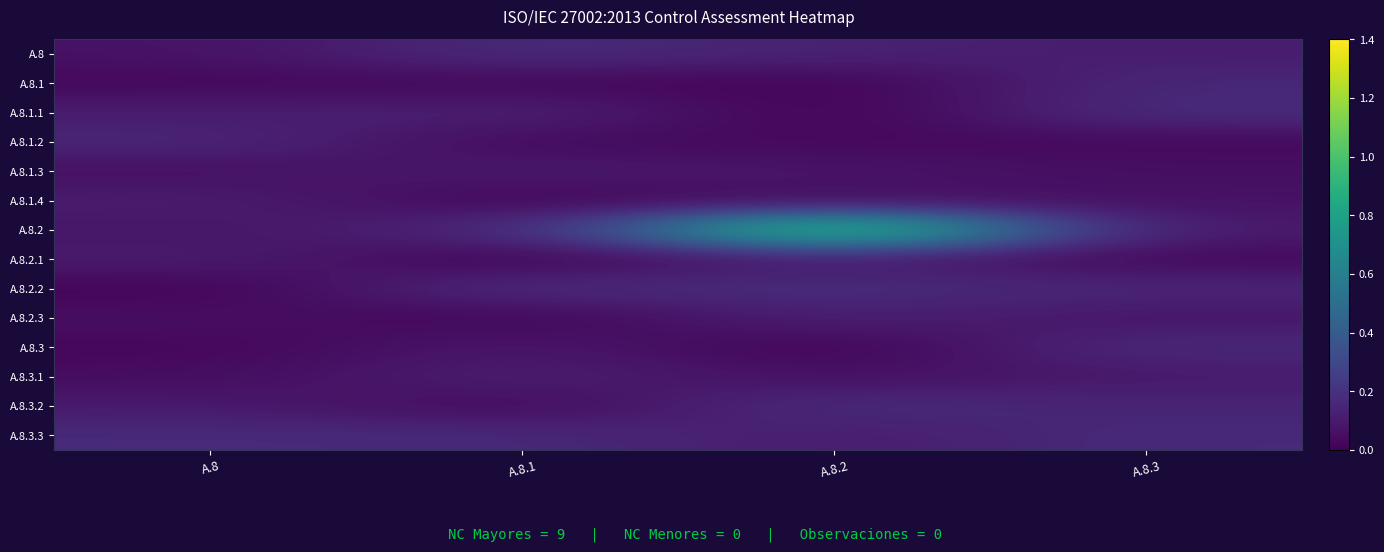

Reading right to left, list all the values displayed in this chart.

A.8: A.8.3=0.1	A.8.2=0.1	A.8.1=0.2	A.8=0.1
A.8.1: A.8.3=0.2	A.8.2=0.0	A.8.1=0.0	A.8=0.0
A.8.1.1: A.8.3=0.2	A.8.2=0.0	A.8.1=0.1	A.8=0.1
A.8.1.2: A.8.3=0.0	A.8.2=0.0	A.8.1=0.0	A.8=0.1
A.8.1.3: A.8.3=0.1	A.8.2=0.1	A.8.1=0.1	A.8=0.1
A.8.1.4: A.8.3=0.1	A.8.2=0.1	A.8.1=0.0	A.8=0.1
A.8.2: A.8.3=0.1	A.8.2=1.0	A.8.1=0.1	A.8=0.1
A.8.2.1: A.8.3=0.0	A.8.2=0.1	A.8.1=0.0	A.8=0.1
A.8.2.2: A.8.3=0.1	A.8.2=0.2	A.8.1=0.2	A.8=0.0
A.8.2.3: A.8.3=0.1	A.8.2=0.1	A.8.1=0.0	A.8=0.1
A.8.3: A.8.3=0.2	A.8.2=0.0	A.8.1=0.1	A.8=0.0
A.8.3.1: A.8.3=0.1	A.8.2=0.1	A.8.1=0.1	A.8=0.0
A.8.3.2: A.8.3=0.1	A.8.2=0.2	A.8.1=0.0	A.8=0.1
A.8.3.3: A.8.3=0.2	A.8.2=0.1	A.8.1=0.2	A.8=0.2